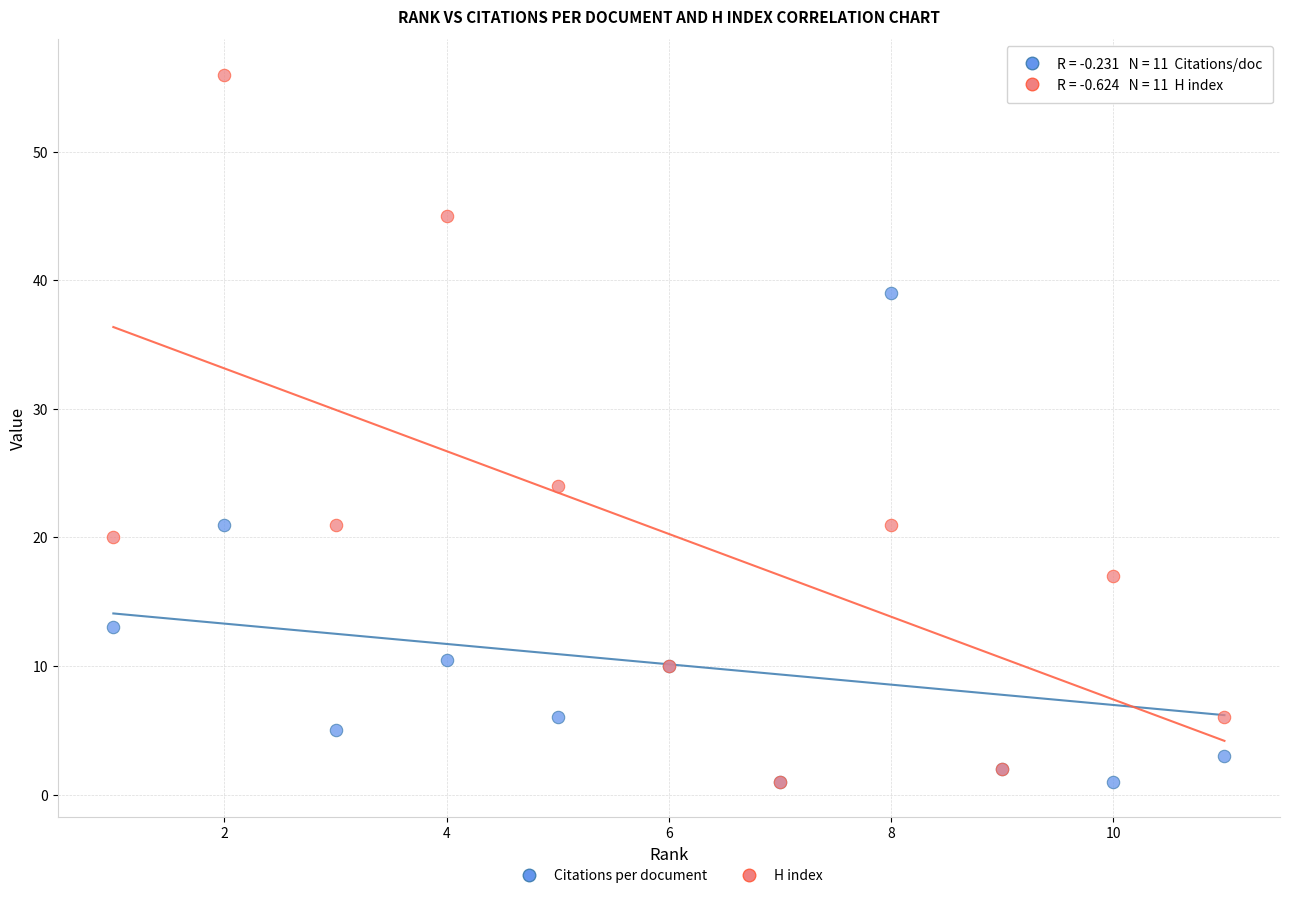

In the H index series, what Y value is closest to 28?

24.0